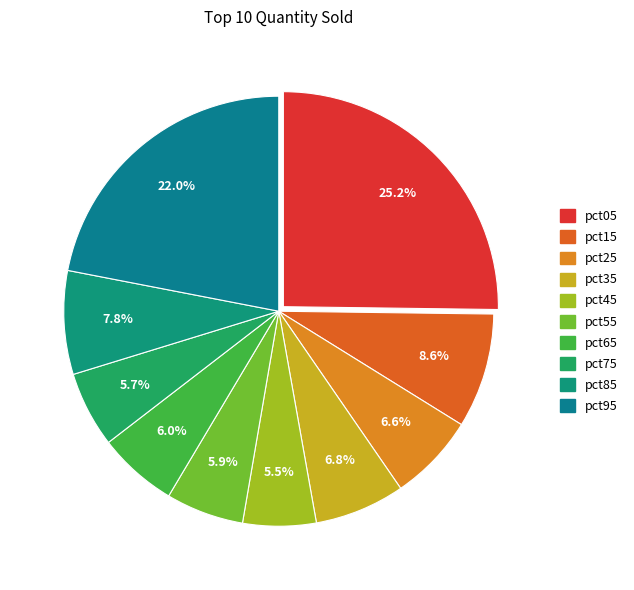

Between pct75 and pct85, which is larger?

pct85